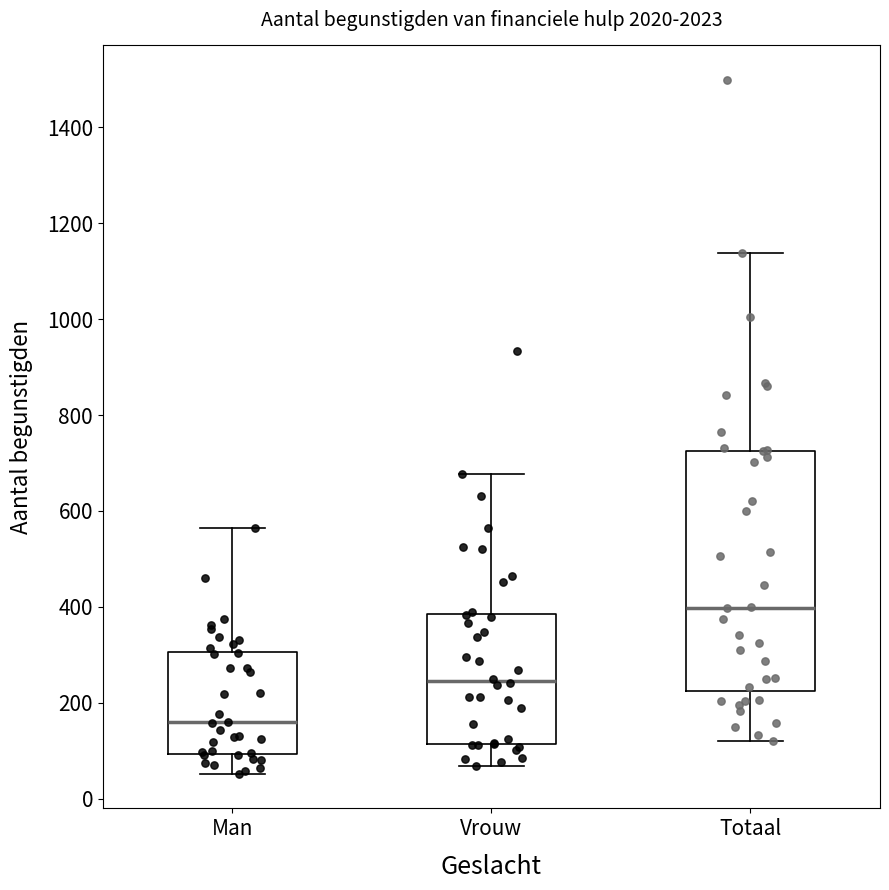

Comparing the boxes themselves (not the whiskers), which one is the tallest?

Totaal